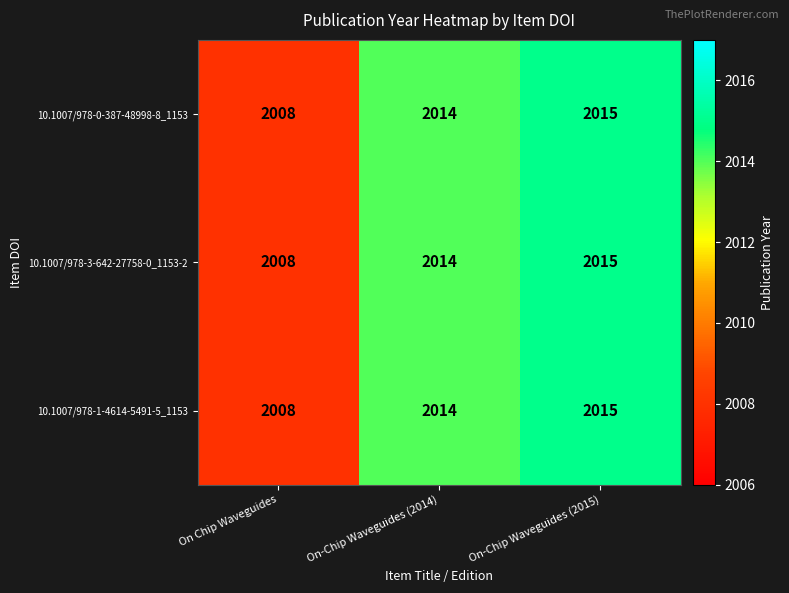

What is the difference between the maximum and minimum values in the 10.1007/978-0-387-48998-8_1153 series?

7